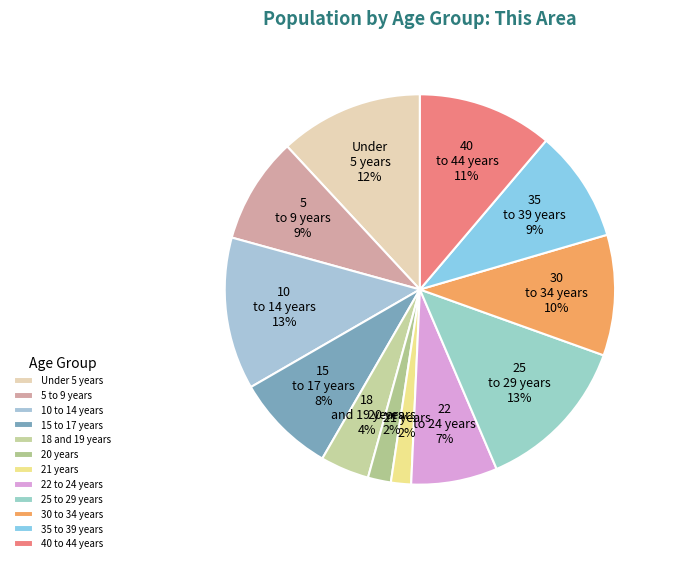

Between 15 to 17 years and 20 years, which is larger?

15 to 17 years